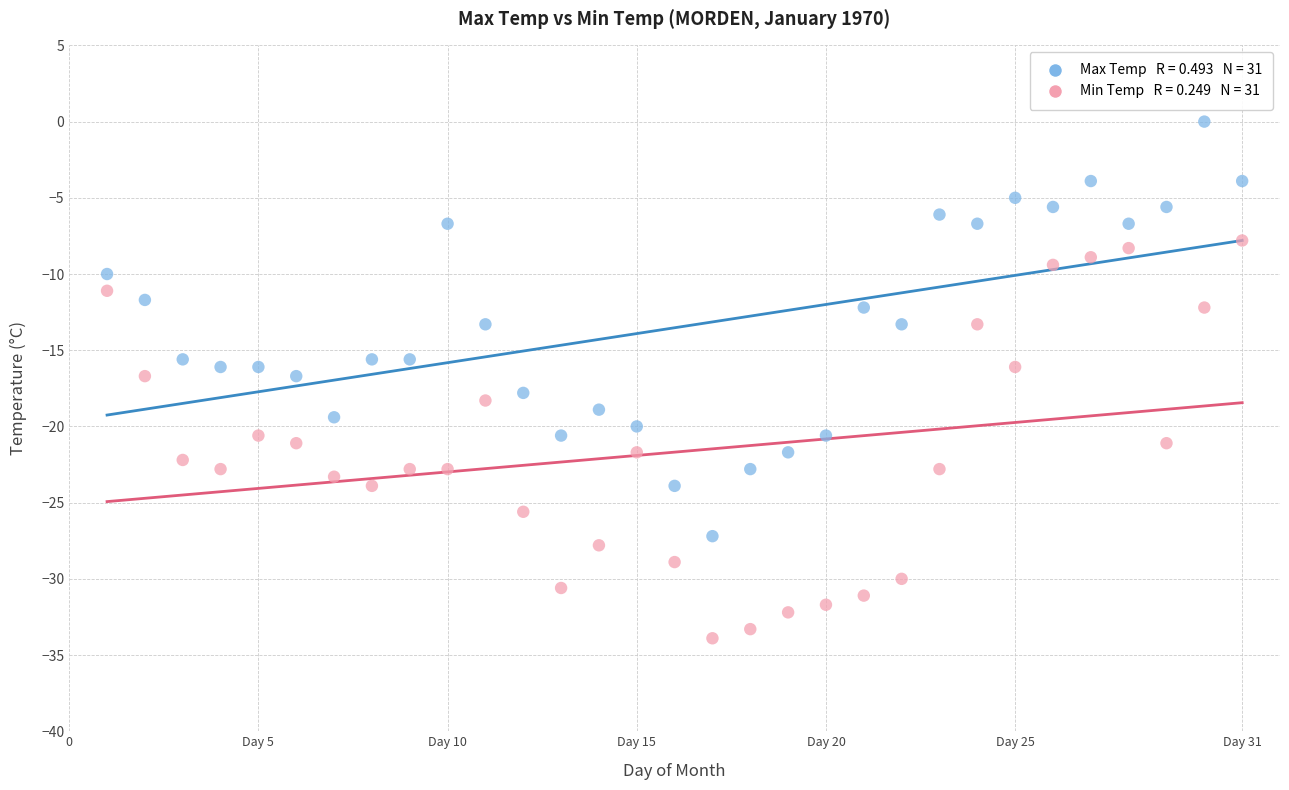

Across all data points, what is the range of Y values (max minus min)?

33.9